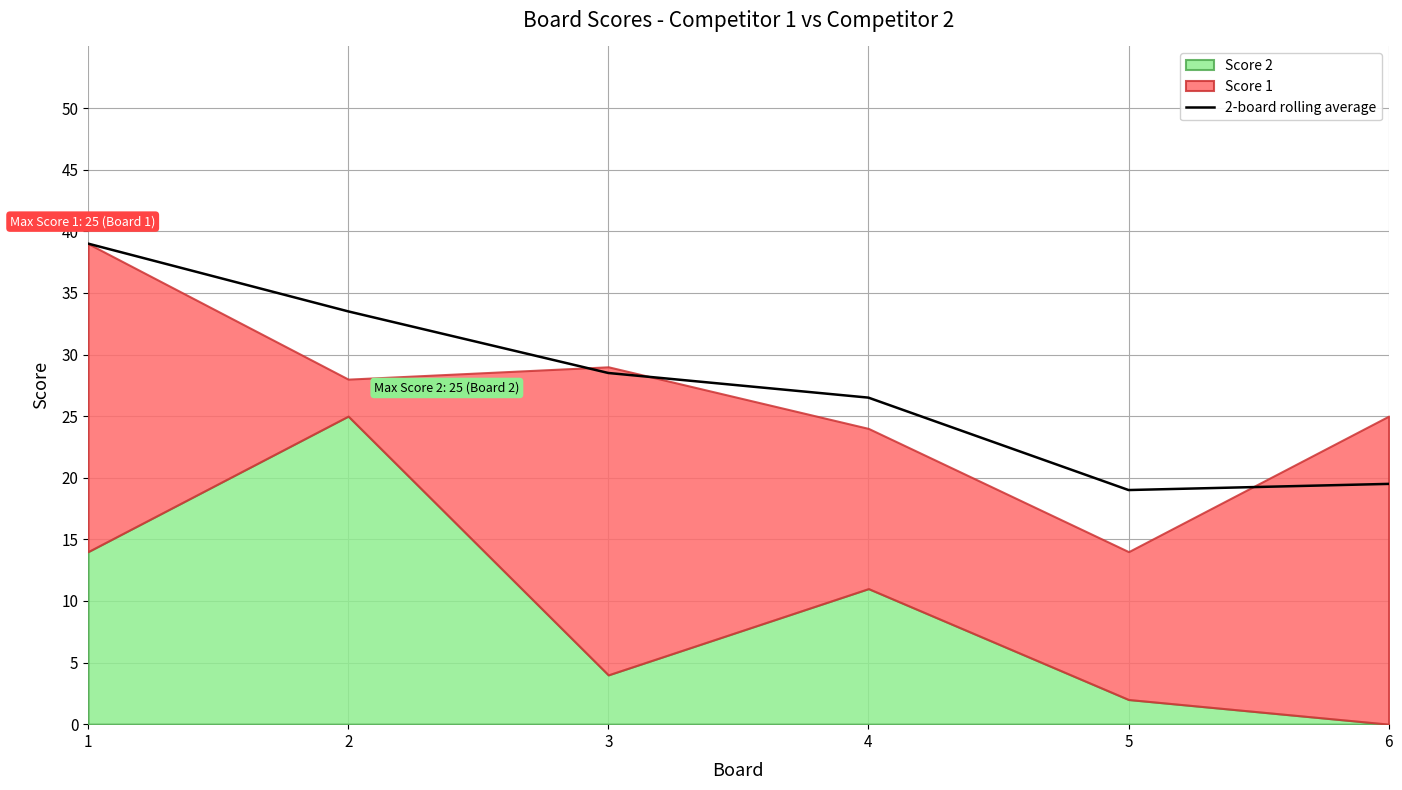

Reading left to right, list all the values displayed in this chart.

39.0	33.5	28.5	26.5	19.0	19.5